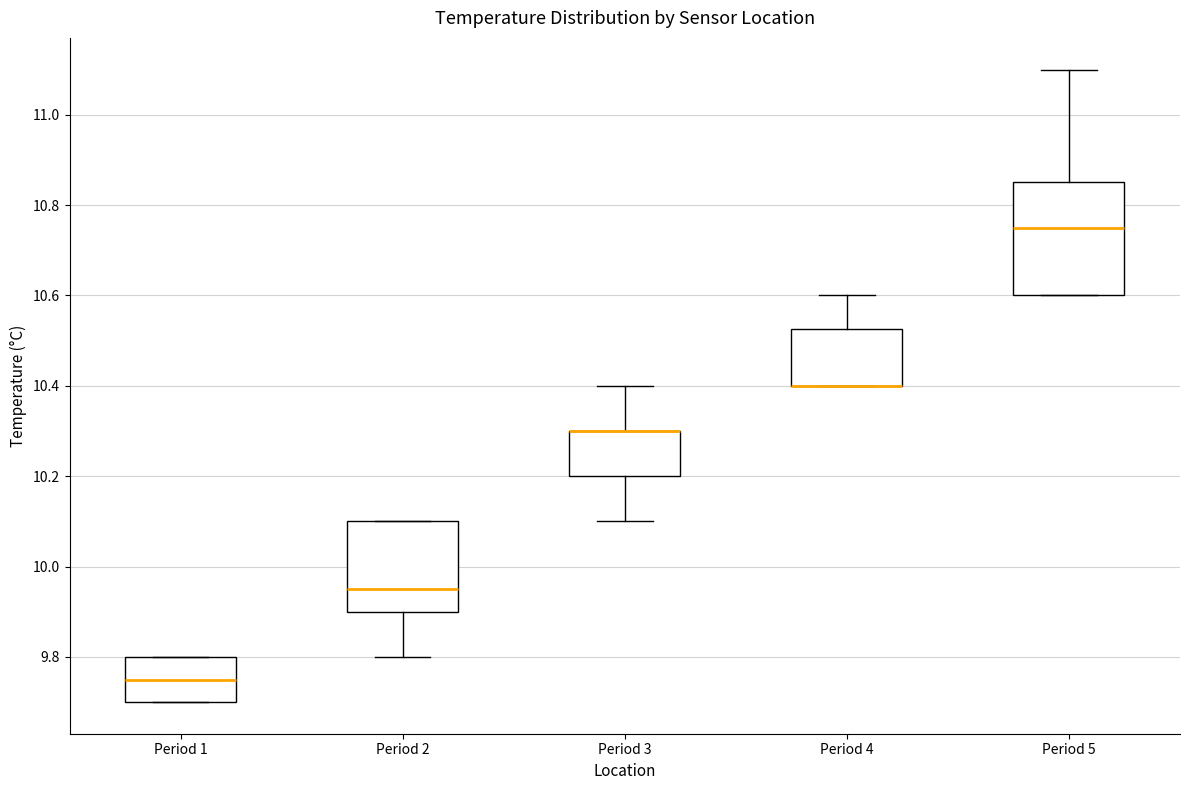

Comparing the boxes themselves (not the whiskers), which one is the tallest?

Period 5